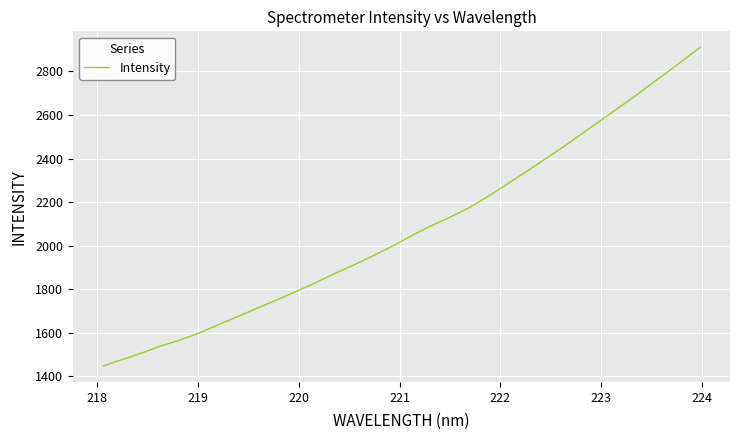

What is the minimum value shown in the chart?

1447.9